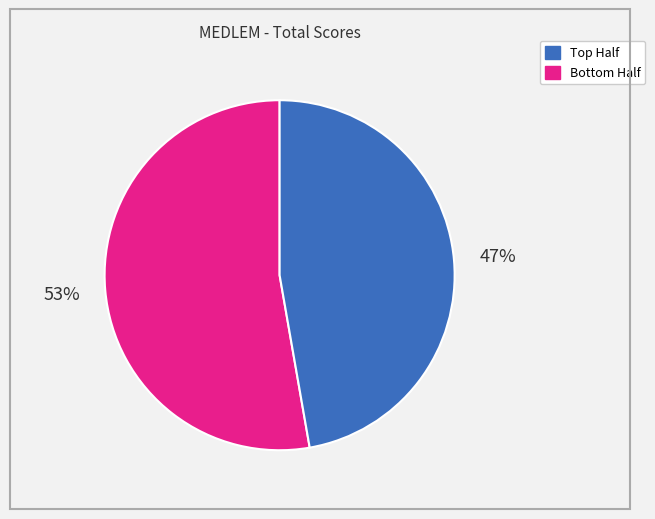

What is the largest slice in the pie chart?

Top Half